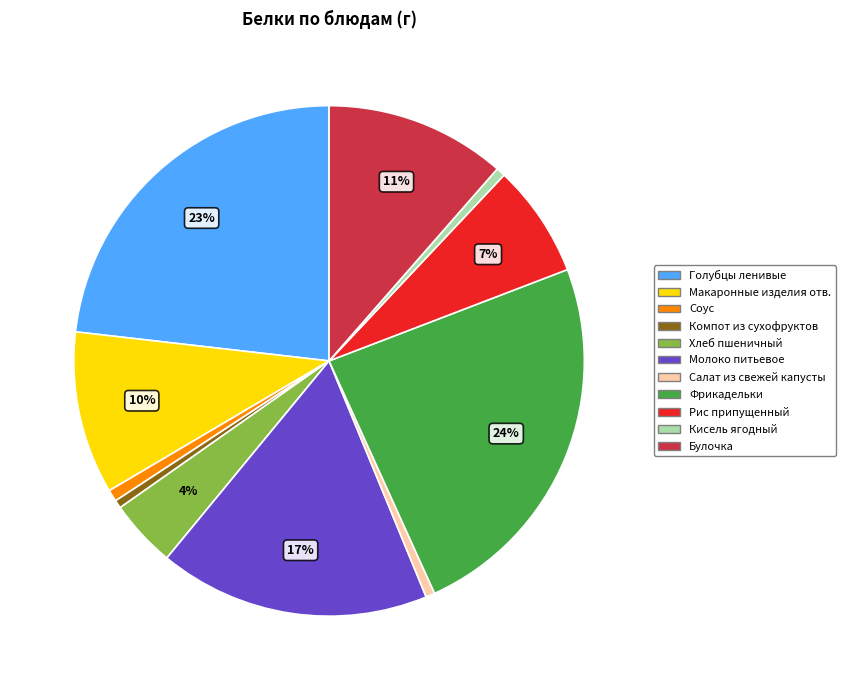

Between Салат из свежей капусты and Макаронные изделия отв., which is larger?

Макаронные изделия отв.